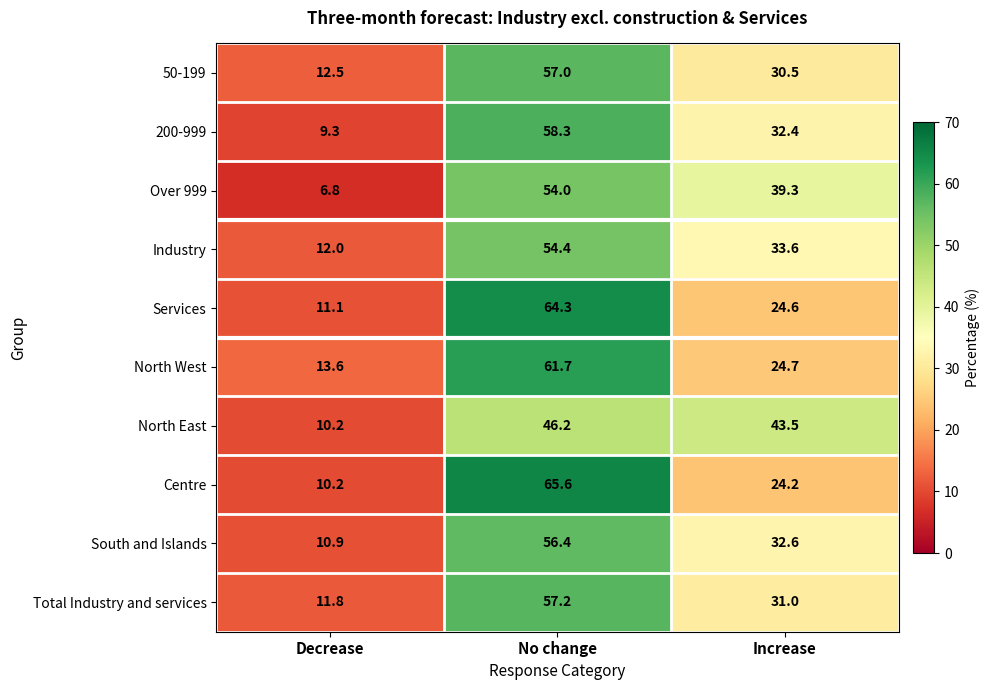

Where does the Over 999 series first go above 39?

No change